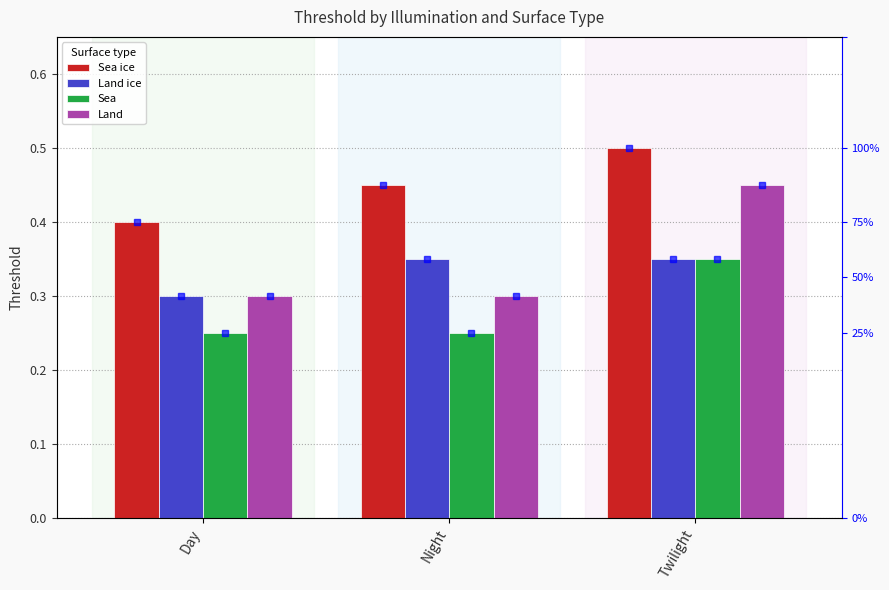

What is the value of the Sea ice bar at the 1st from the left?

0.4